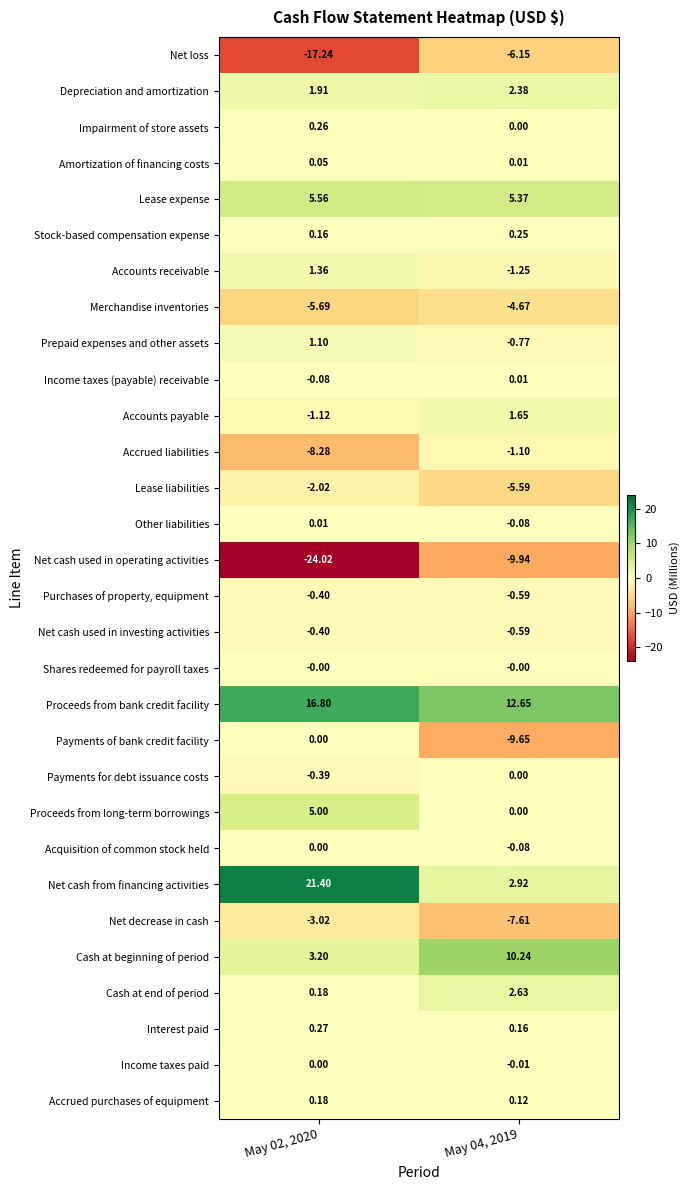

Is the value of Accrued liabilities at May 02, 2020 greater than the value of Net loss at May 02, 2020?

Yes